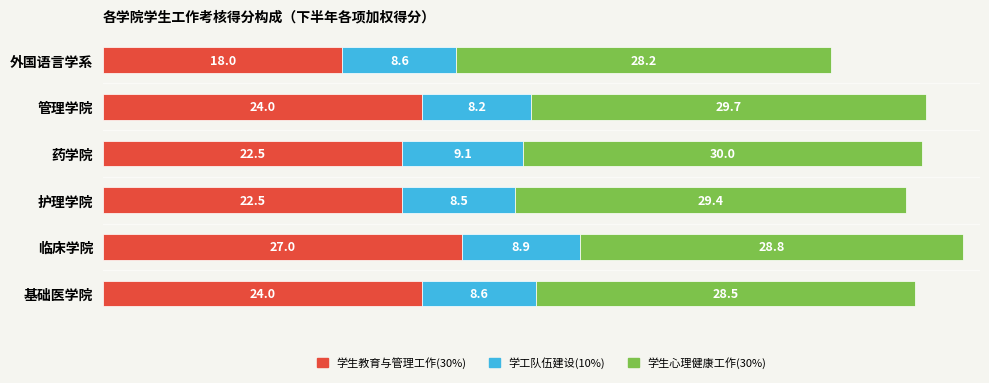

What is the minimum value for 学生教育与管理工作(30%)?

18.0